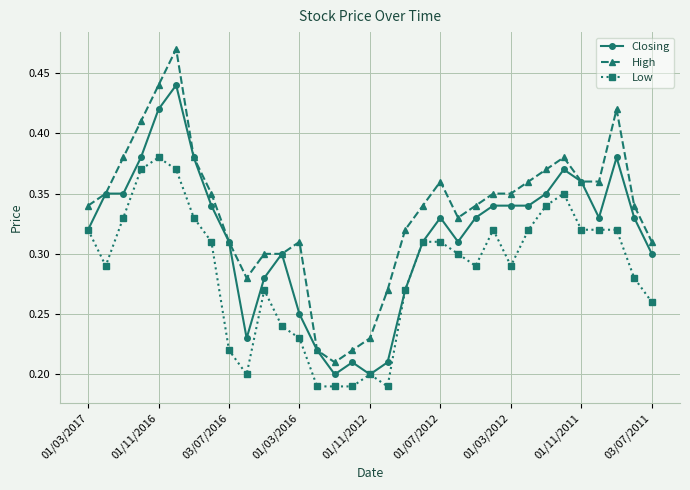

True or false: High and Low intersect in this chart.

False